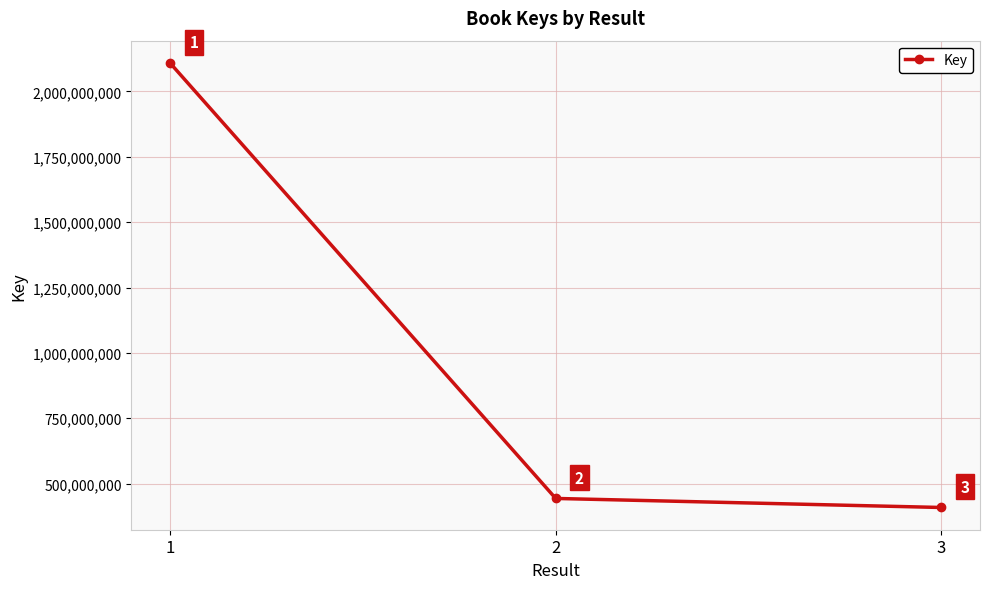

Reading left to right, what are all the values shown in this chart?

2109073393	443260620	408643193